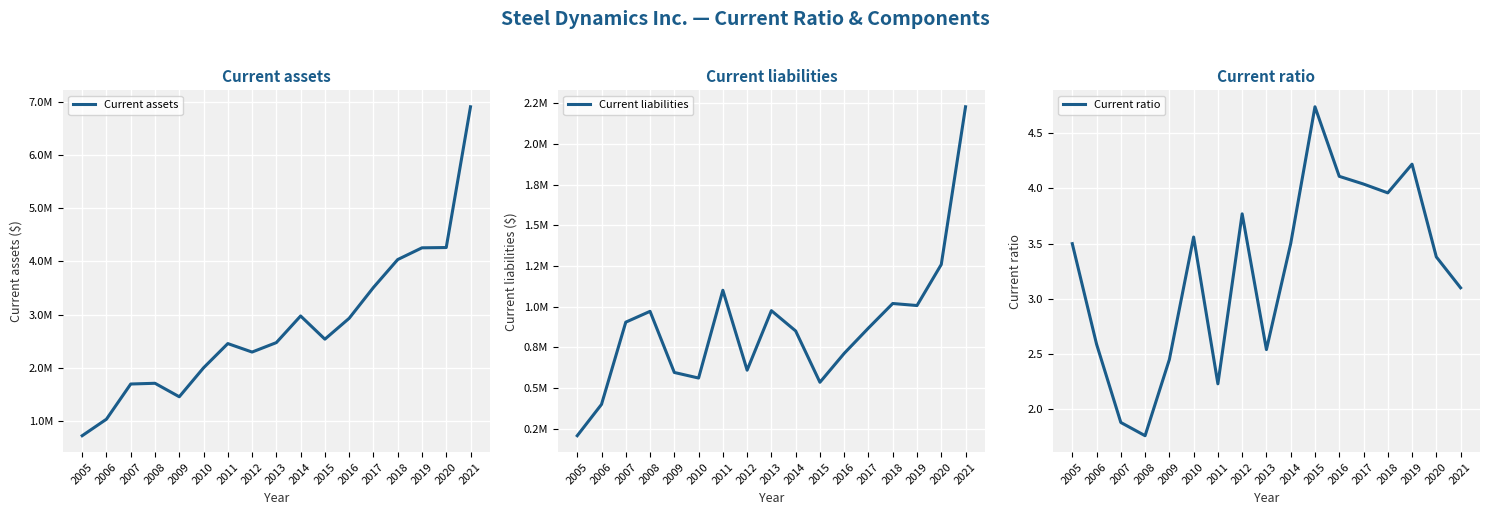

Where is Current liabilities nearest to the value 1217273?

2020